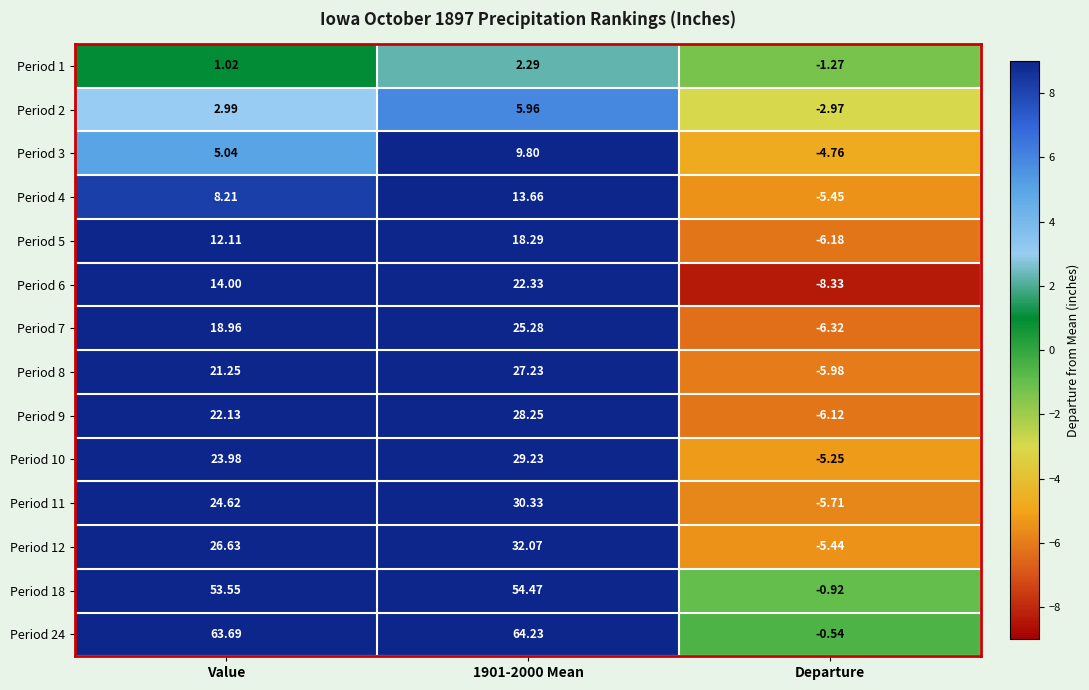

Is the value of Period 1 at 1901-2000 Mean greater than the value of Period 11 at Departure?

Yes